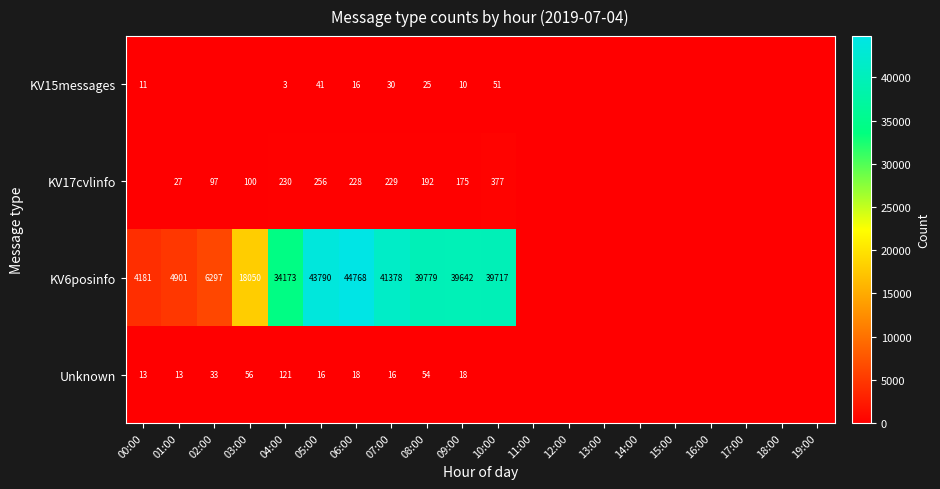

What is the spread (max minus min) of values at 07:00?

41362